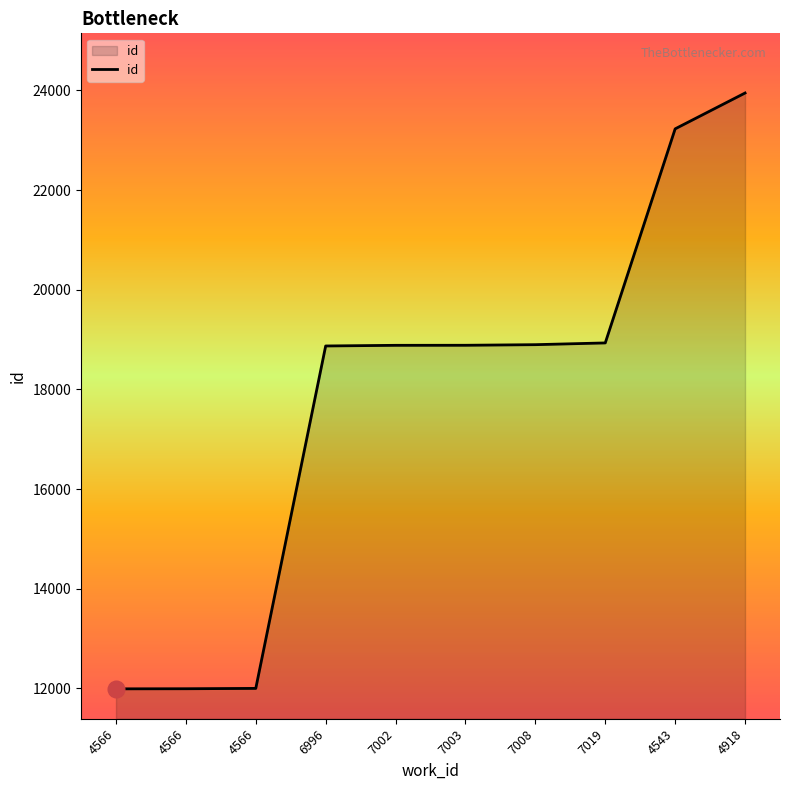

What is the ratio of the value at 4918 to the value at 7019?

1.3